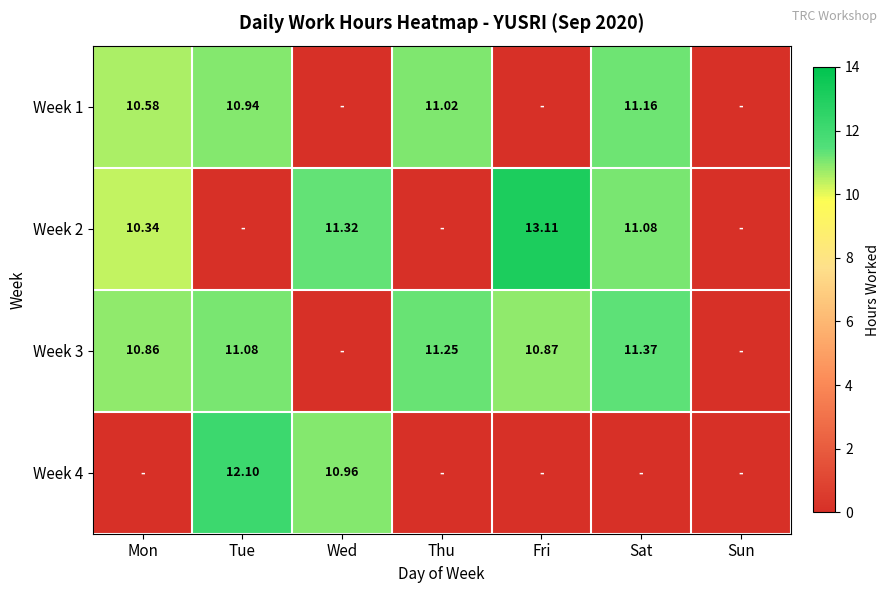

Is the value of Week 1 at Mon greater than the value of Week 3 at Mon?

No